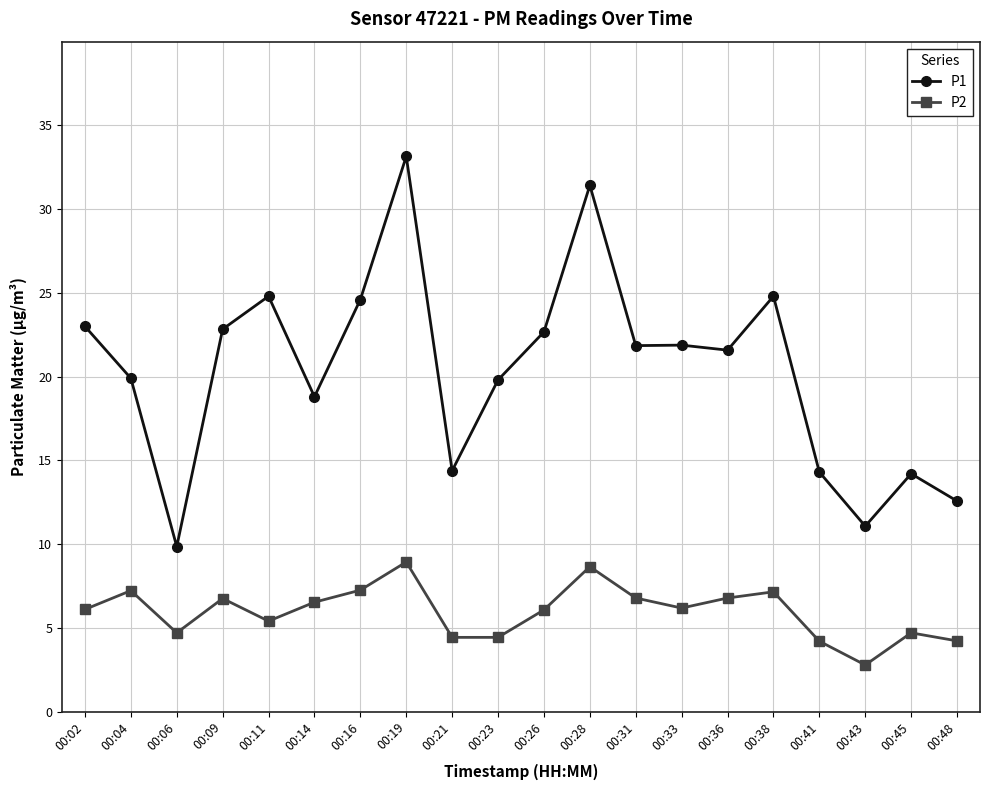

List the series in order of their overall mean, highest first.

P1, P2